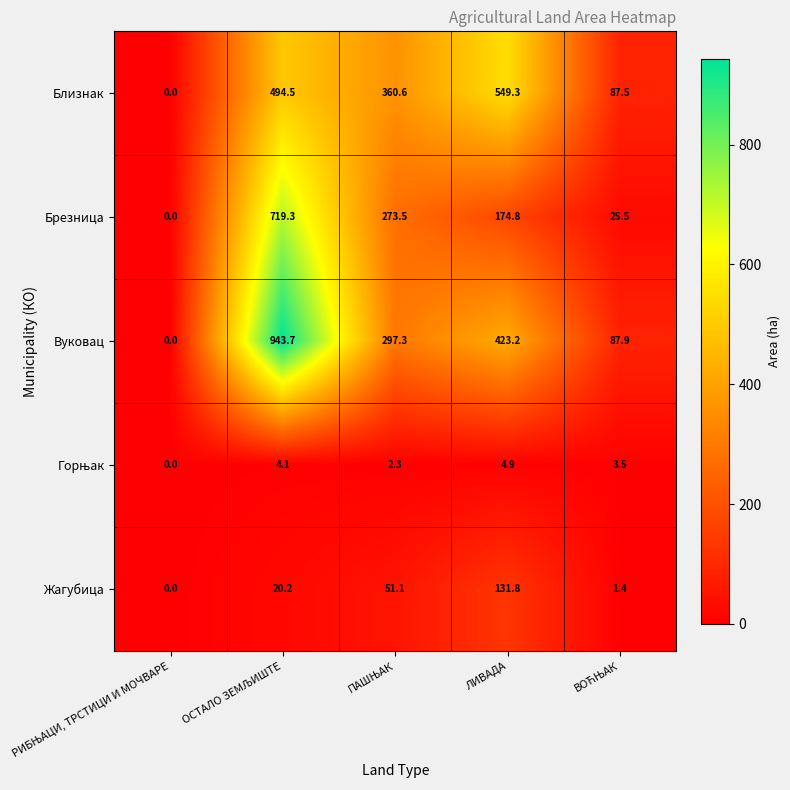

How many data points does each series have?

5